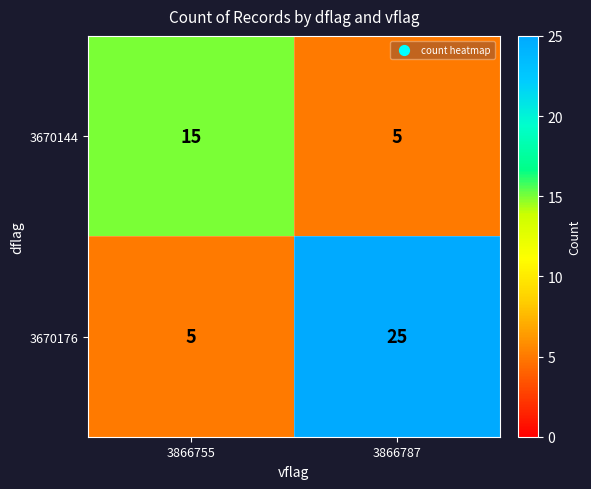

Reading left to right, list all the values displayed in this chart.

3670144: 15	5
3670176: 5	25